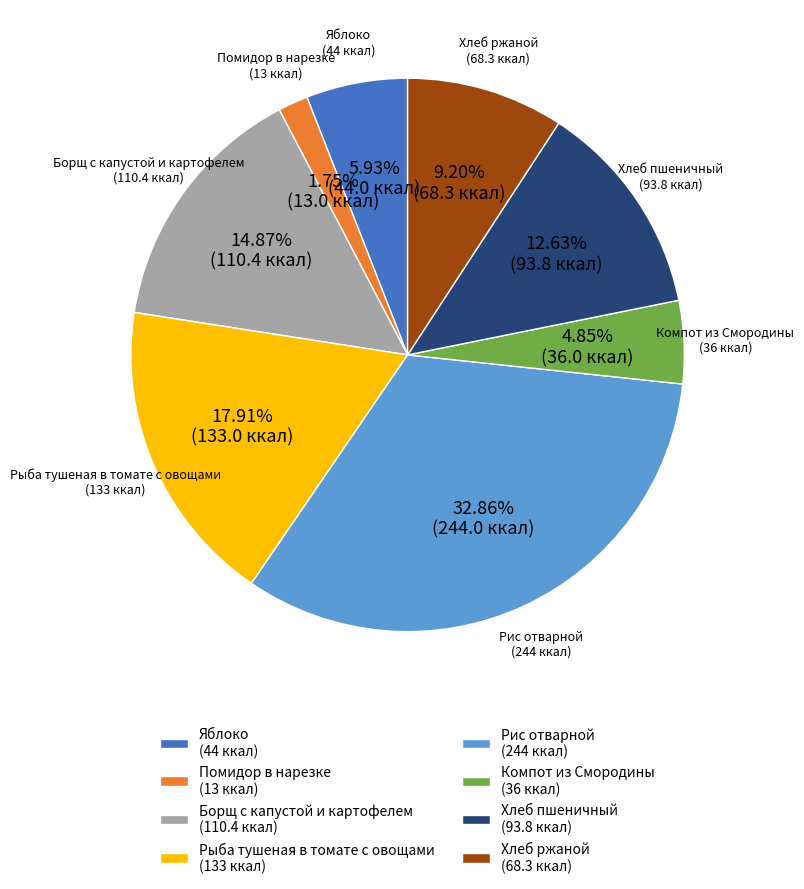

To the nearest percent, what is the combined percentage of Яблоко and Хлеб пшеничный?

19%